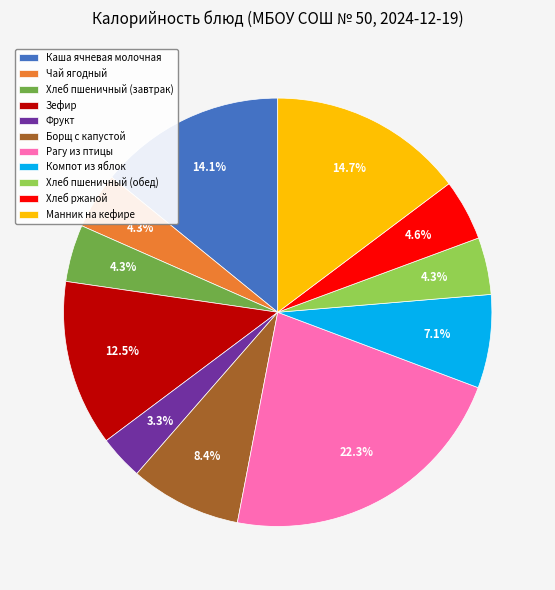

To the nearest percent, what percentage of the pie is Хлеб пшеничный (обед)?

4%